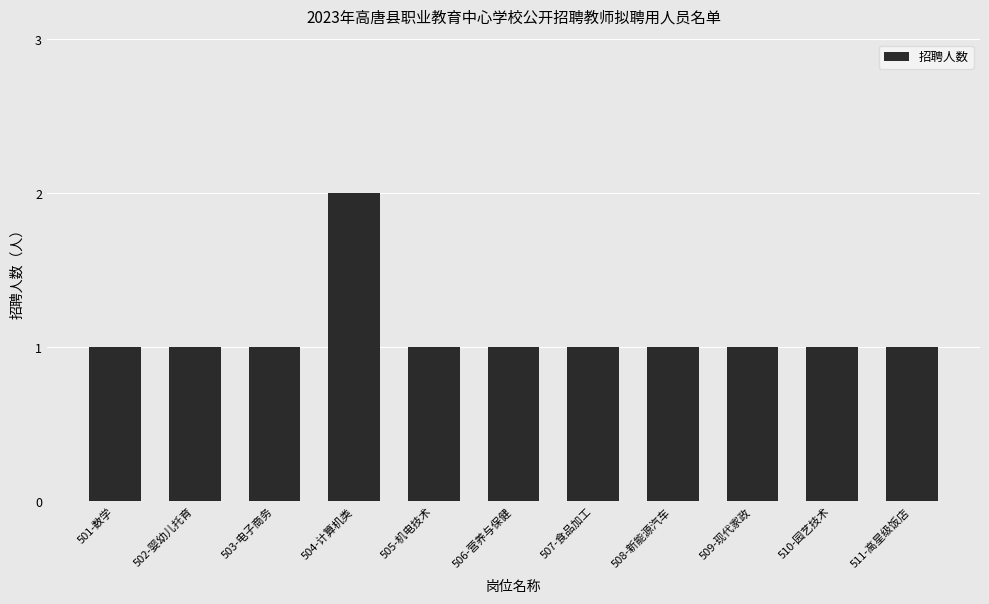

Are the bars horizontal?

No